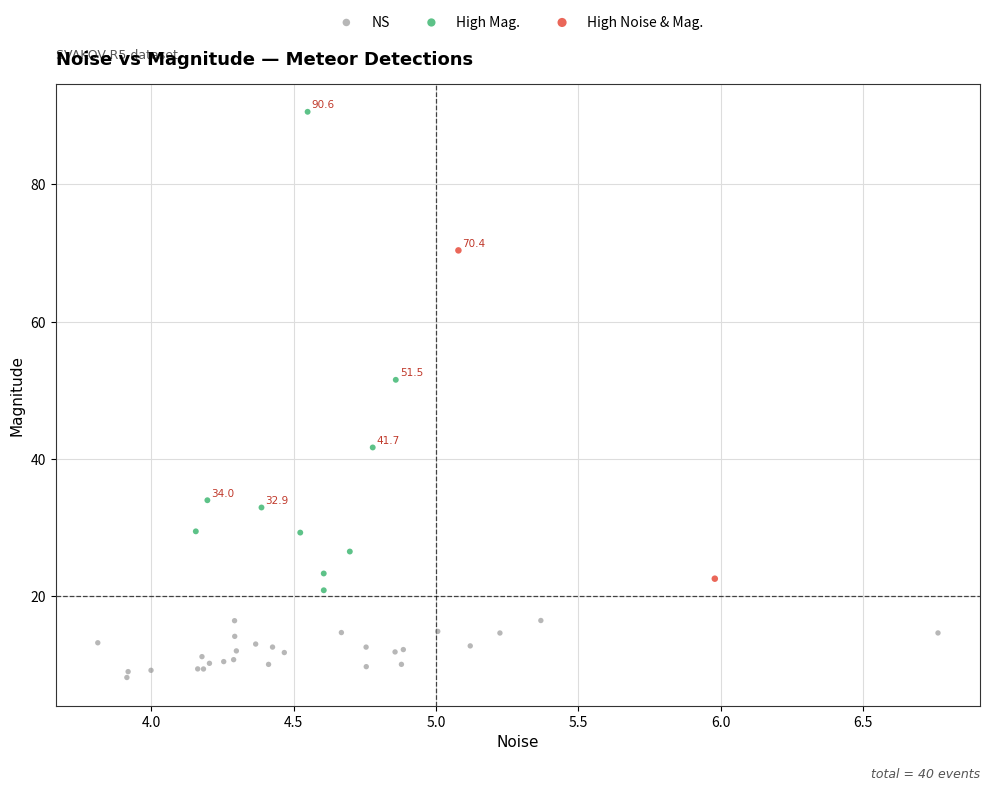

Which series has the widest spread of Y values?

High Mag.